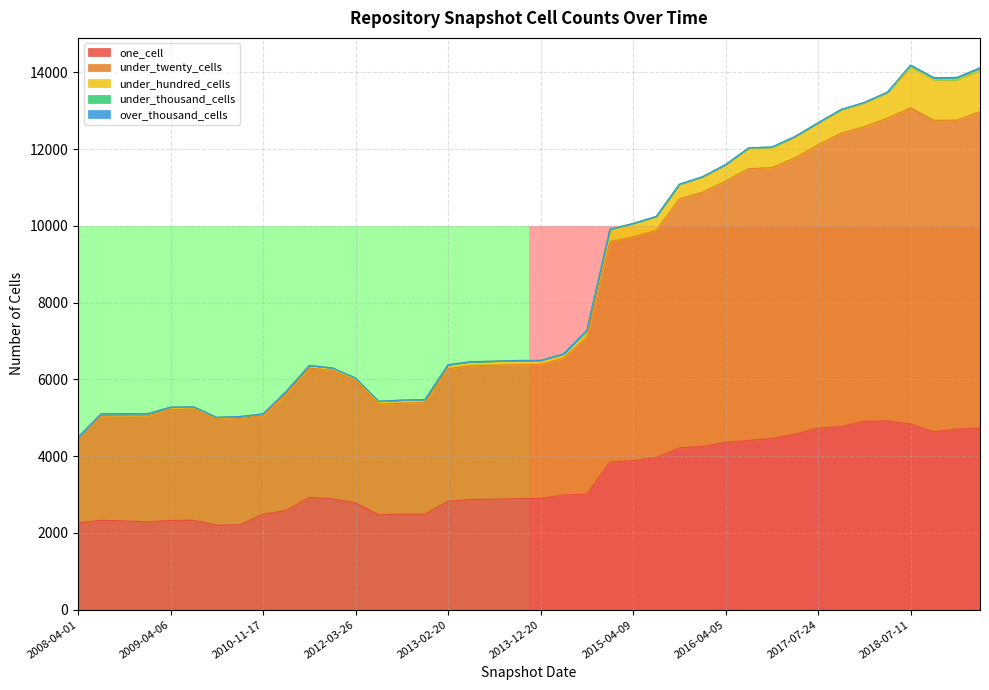

What is the highest value of the one_cell series?

4916